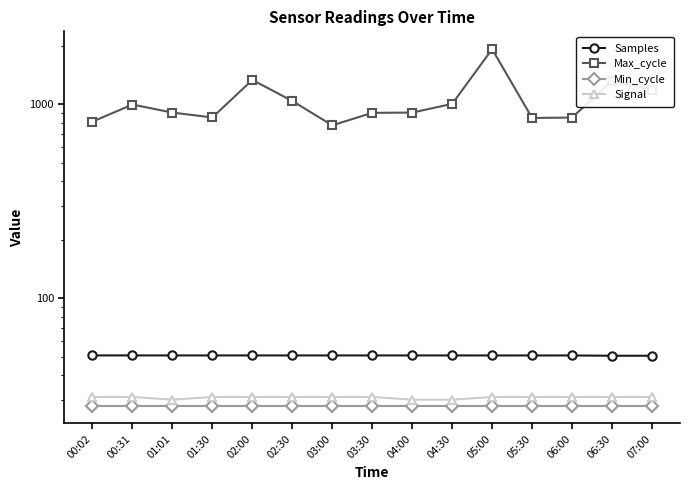

At which label does Samples reach its minimum?

06:30